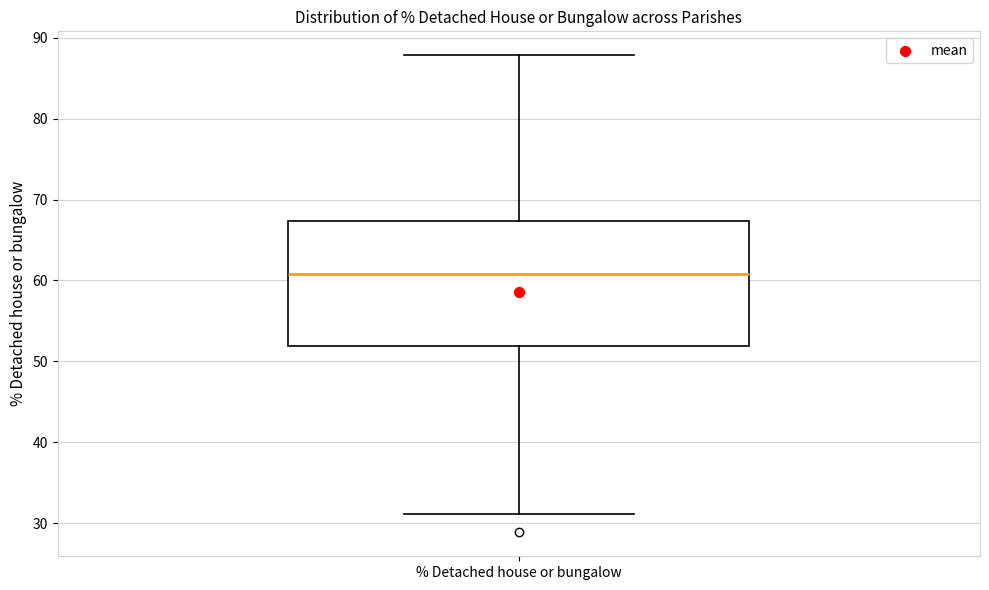

Where is the lower edge of the box for % Detached house or bungalow on the y-axis? The values are not printed on the chart, so give them approximately, as read against the axis.

52